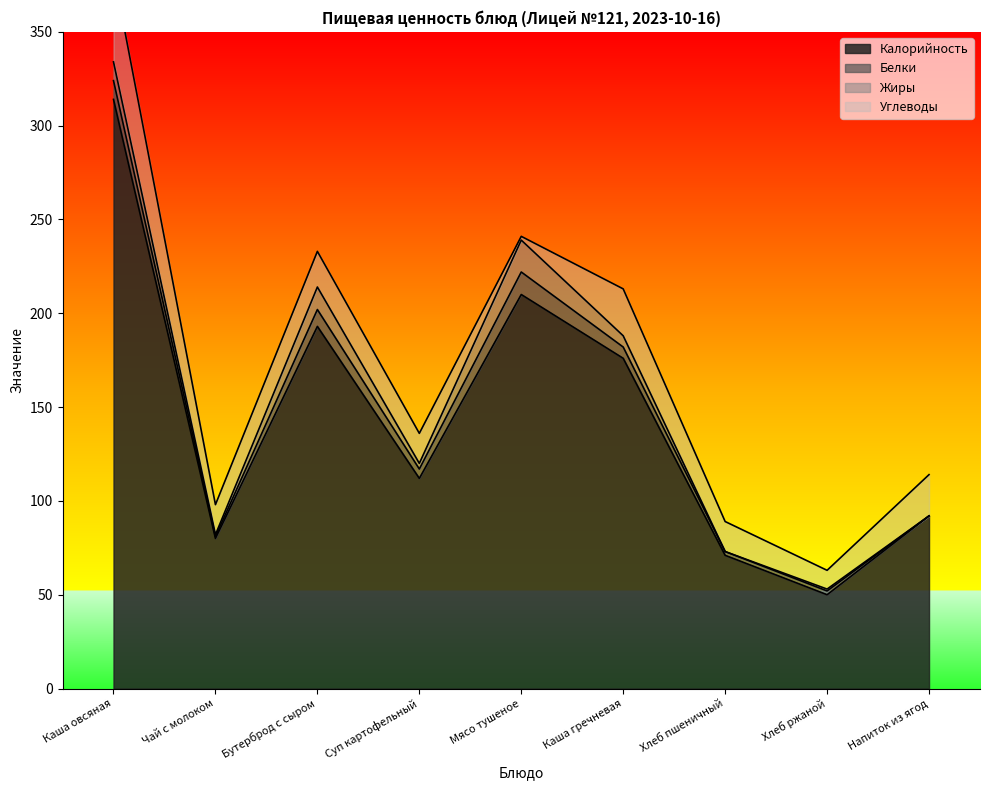

How many data points in Углеводы are above 16?

4